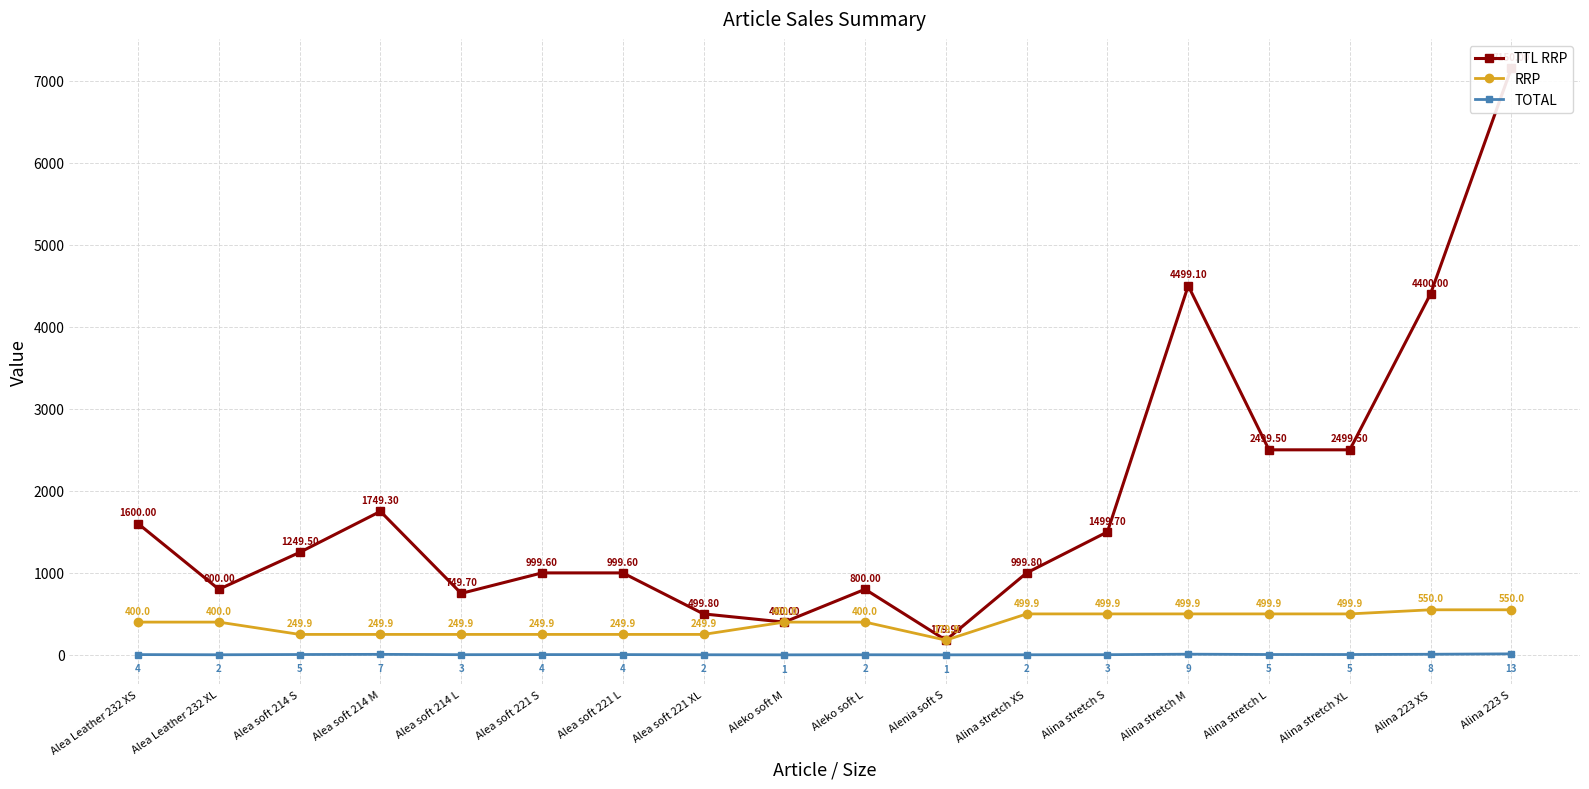

Where does the RRP series first go above 400?

Alina stretch XS